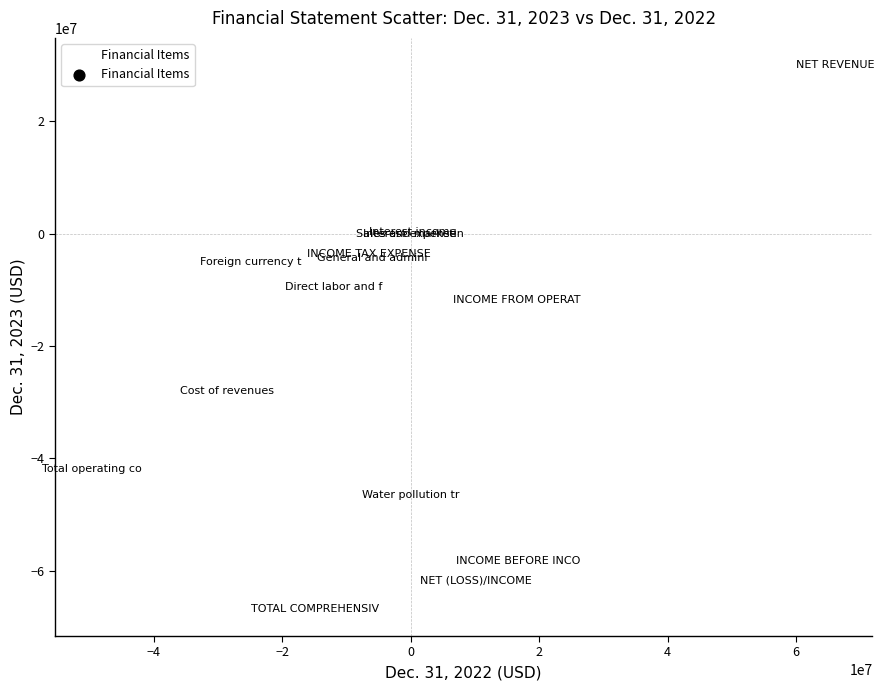

What Y value in the scatter plot is closest to -18388734?

-11890725